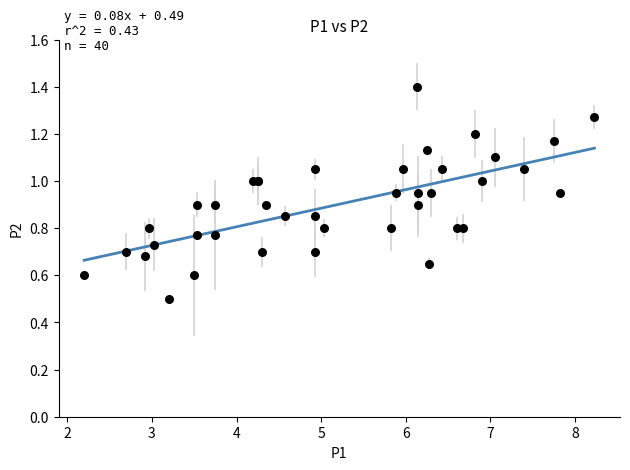

What Y value in the scatter plot is closest to 0?

0.5